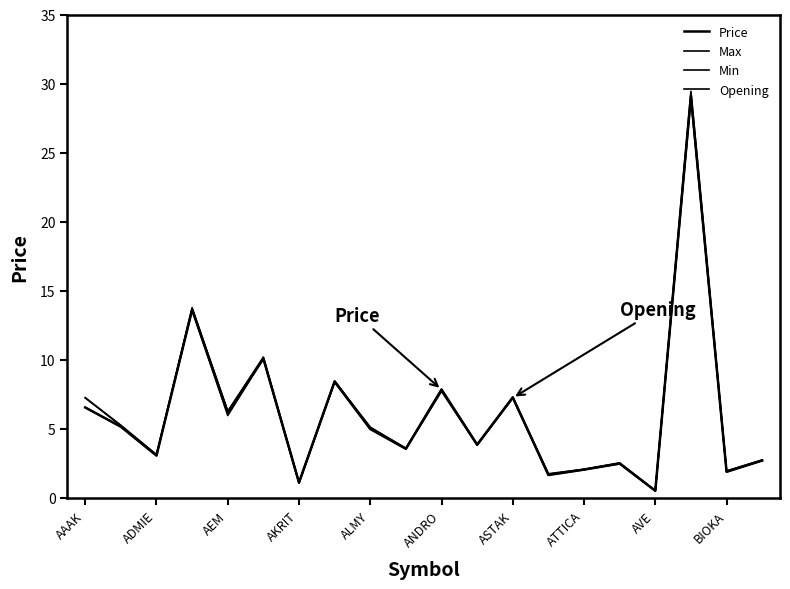

Does the chart display data point markers on the line(s)?

No